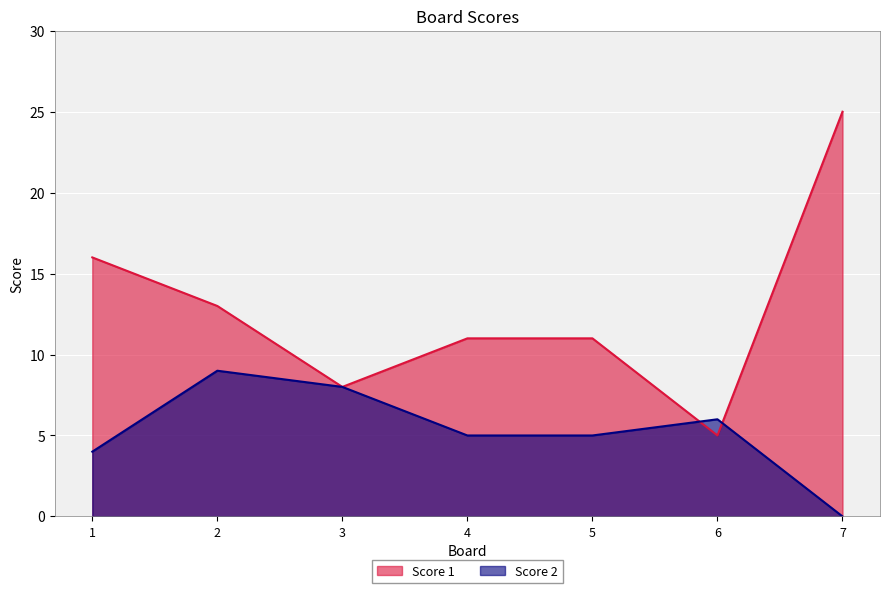

Between which two adjacent categories do Score 1 and Score 2 first intersect?

5 and 6